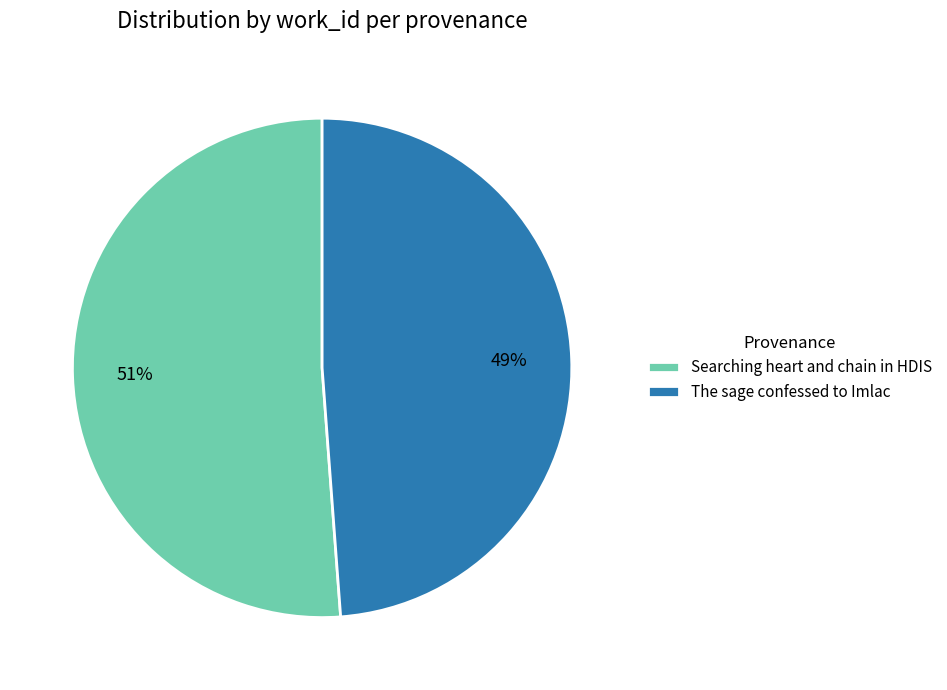

Combined, do The sage confessed to Imlac and Searching heart and chain in HDIS account for over 50%?

Yes